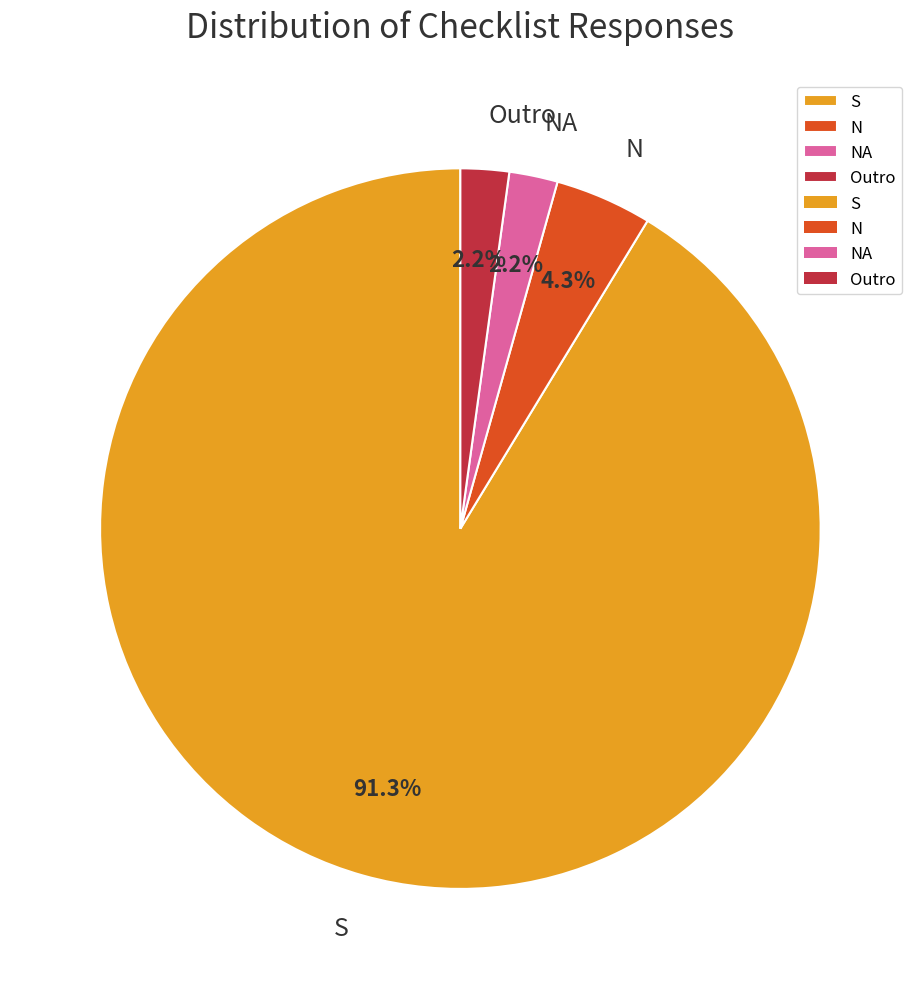

True or false: NA accounts for 2% of the total.

True